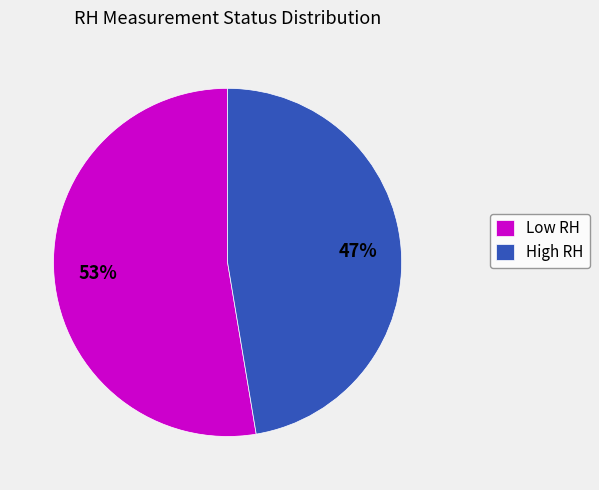

Does Low RH represent more than half of the total?

Yes